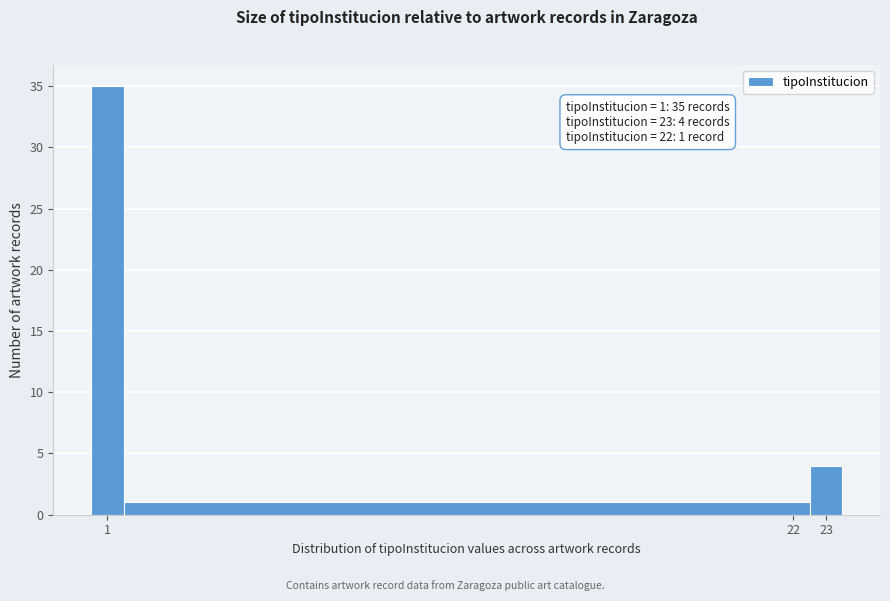

Over which range of the x-axis is the bar tallest?

0.5 to 1.5